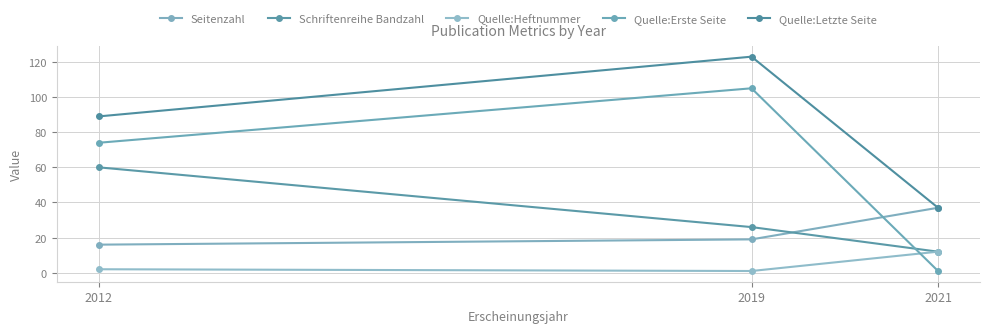

How many lines are shown in the chart?

5